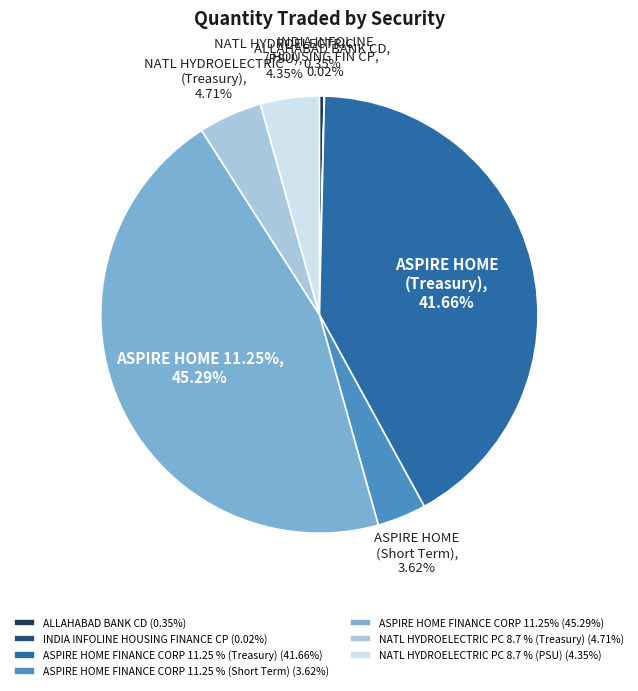

Which category has the biggest portion of the pie?

ASPIRE HOME FINANCE CORP 11.25%